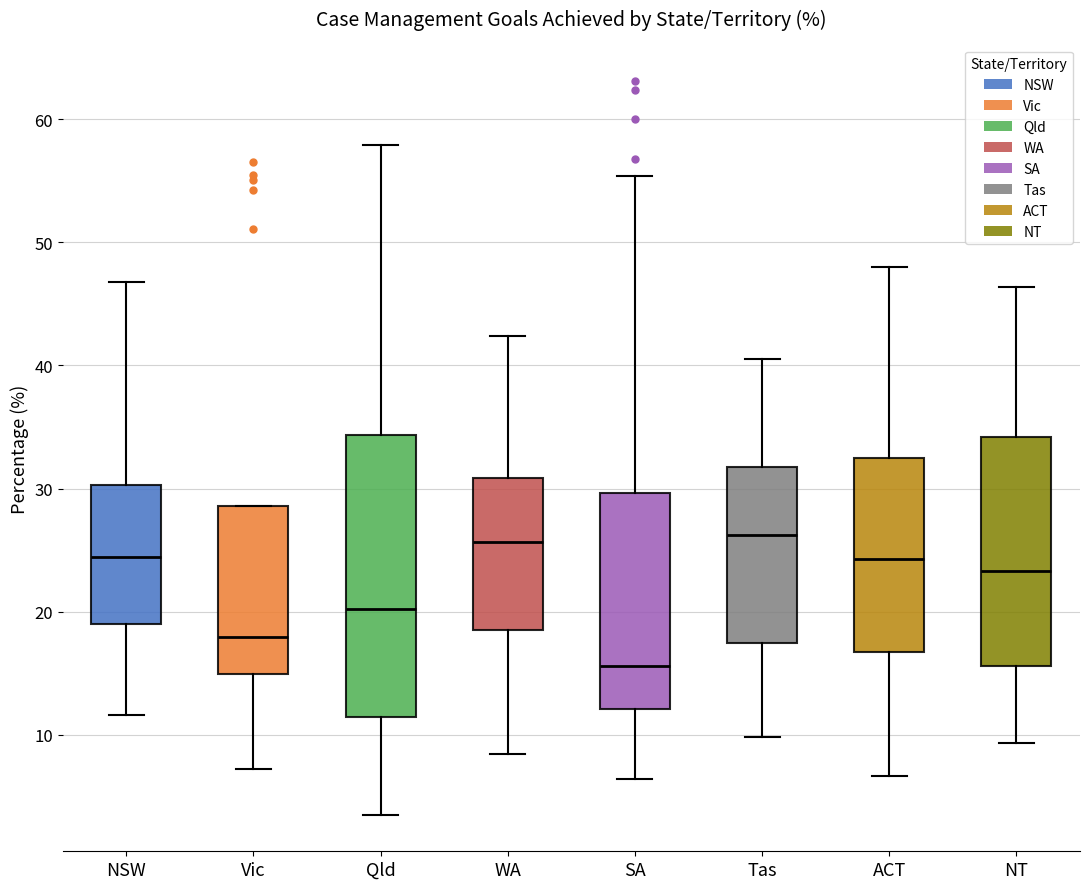

Reading left to right, read every box against the y-axis: the position of its median line, the range the box covers, and the ends of its whiskers. The values are not printed on the chart, so give them approximately, as read against the axis.

NSW: median 24, box 19 to 30, whiskers 12 to 47
Vic: median 18, box 15 to 29, whiskers 7 to 29
Qld: median 20, box 11 to 34, whiskers 4 to 58
WA: median 26, box 19 to 31, whiskers 8 to 42
SA: median 16, box 12 to 30, whiskers 6 to 55
Tas: median 26, box 17 to 32, whiskers 10 to 41
ACT: median 24, box 17 to 32, whiskers 7 to 48
NT: median 23, box 16 to 34, whiskers 9 to 46